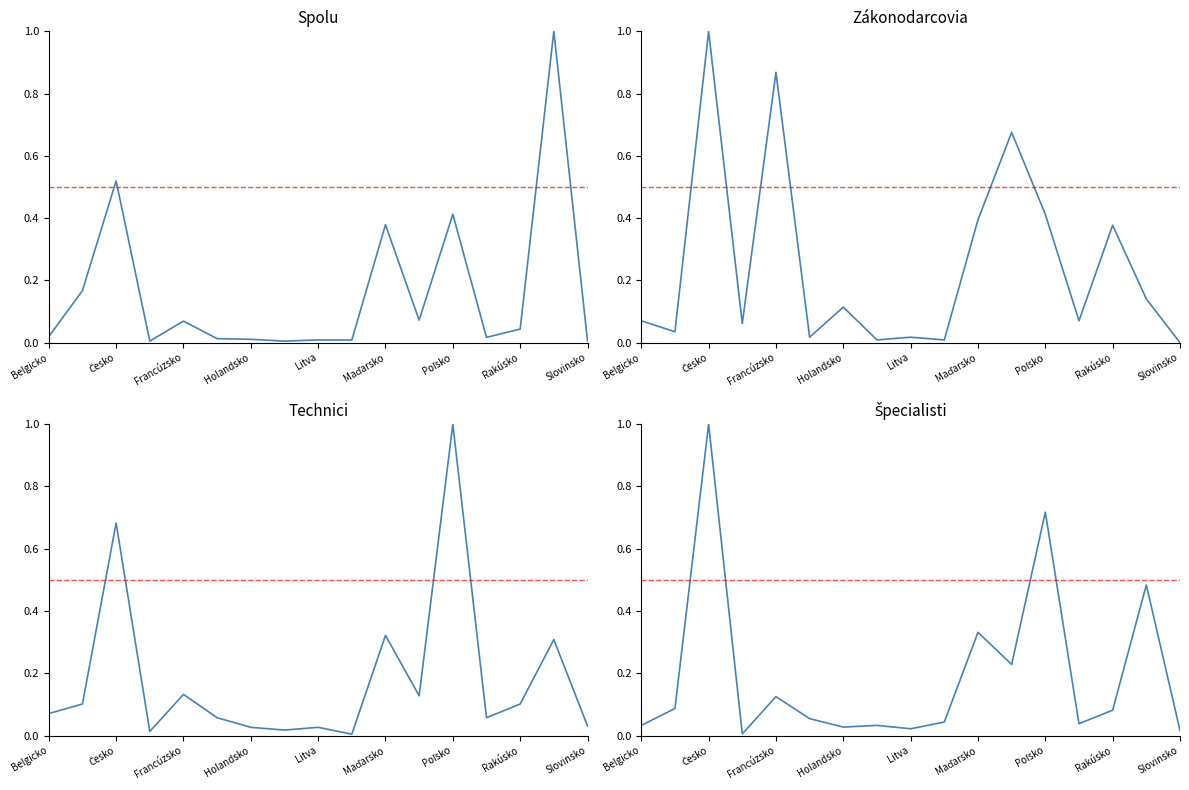

What is the difference between the highest and lowest values at Rakúsko?

0.3